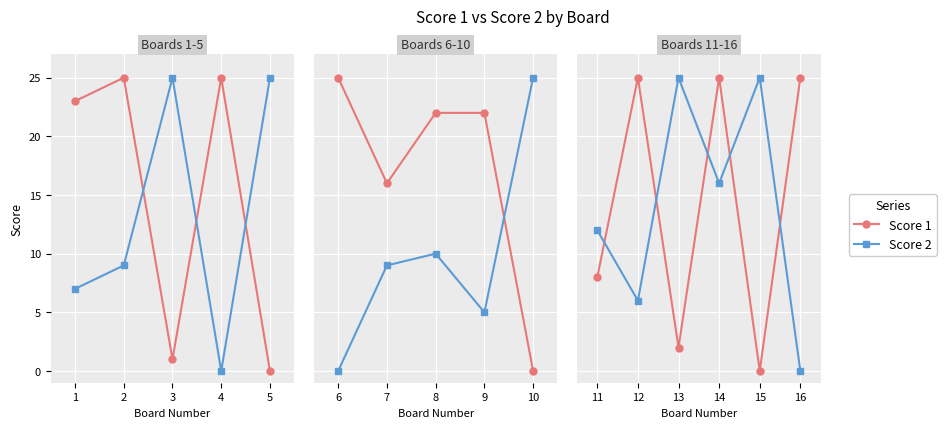

How many lines are shown in the chart?

2